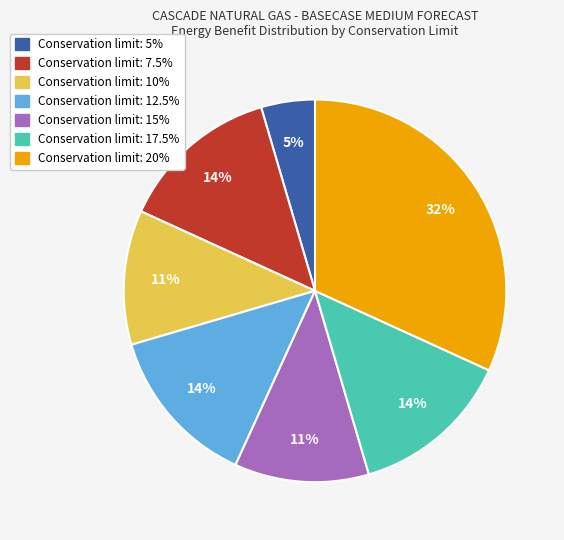

Is there any slice that represents more than half of the pie?

No